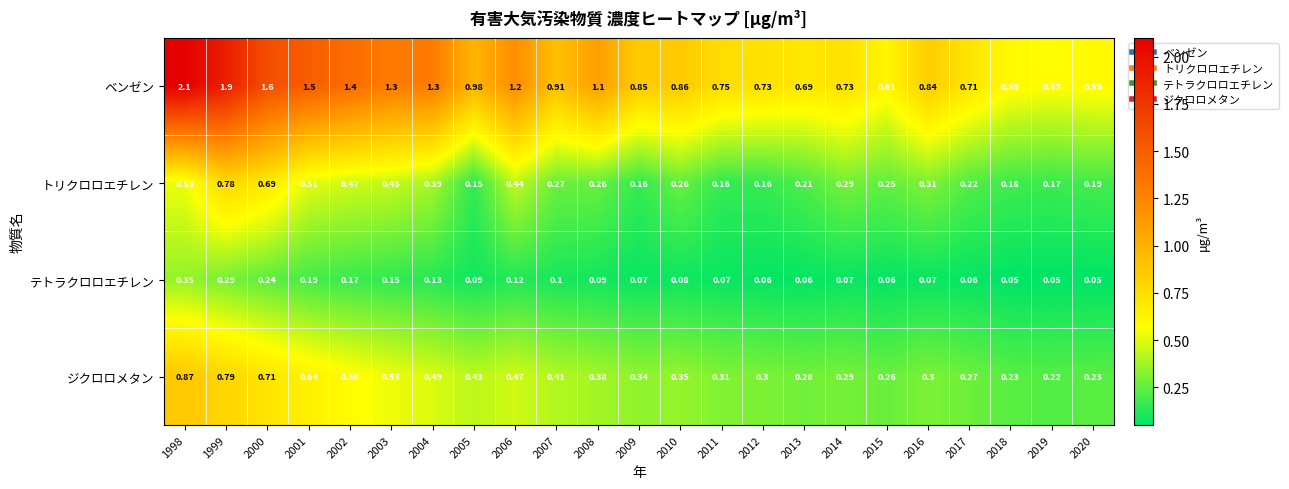

Is the value of トリクロロエチレン at 2000 greater than the value of ジクロロメタン at 2015?

Yes